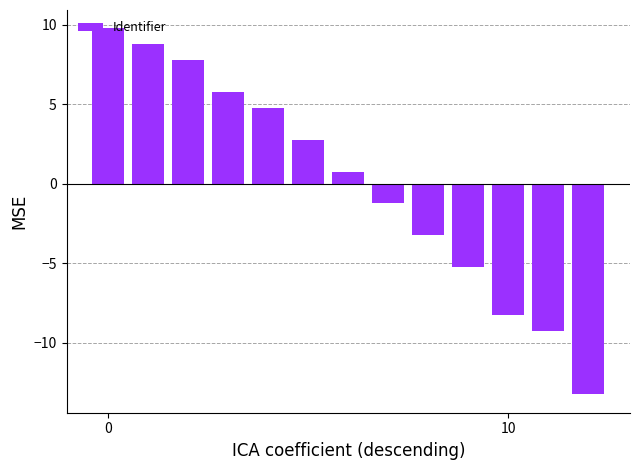

What is the value of the 2nd bar from the left?

8.8